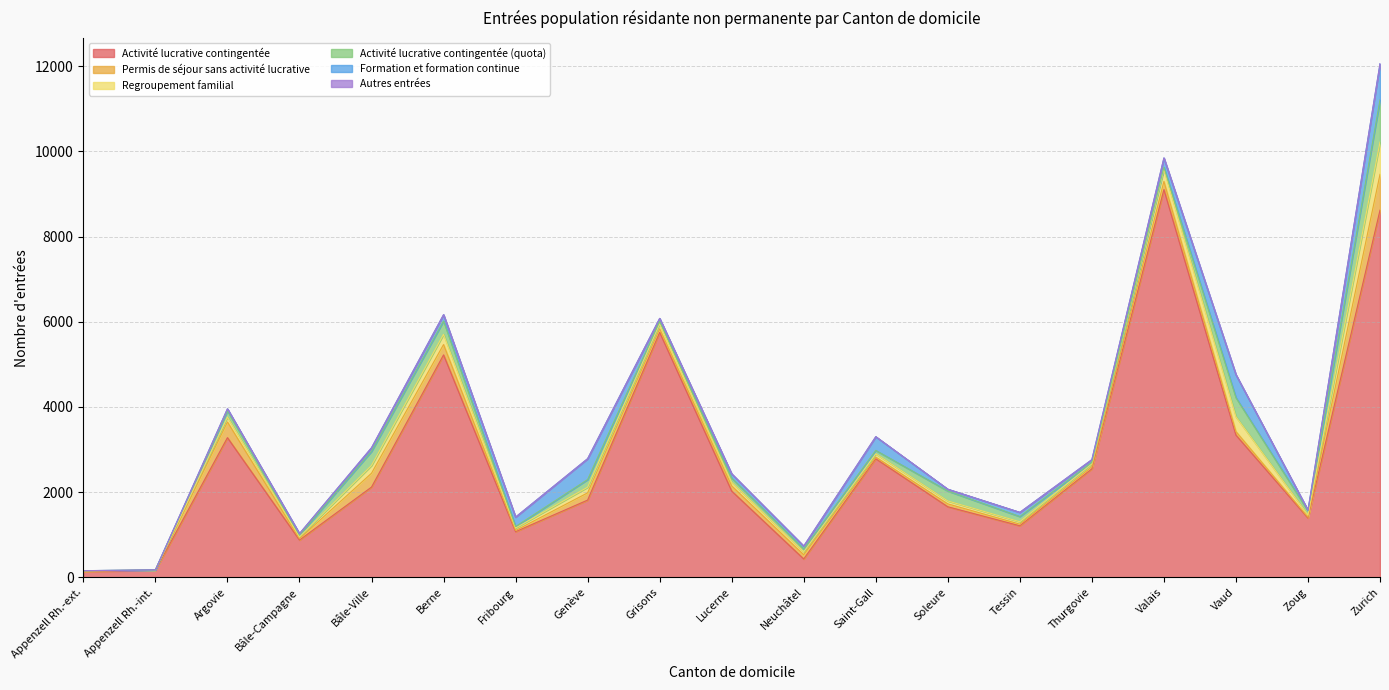

Reading right to left, list all the values displayed in this chart.

Activité lucrative contingentée: 8619	1393	3339	9102	2548	1211	1657	2784	432	2025	5750	1814	1073	5222	2119	876	3279	164	138
Permis de séjour sans activité lucrative: 841	20	84	192	48	38	68	39	99	122	85	170	27	243	325	32	368	5	12
Regroupement familial: 757	51	347	279	68	56	68	76	71	85	116	132	59	240	183	42	116	2	3
Activité lucrative contingentée (quota): 991	97	448	53	36	123	234	81	66	98	62	180	34	313	332	46	144	4	3
Formation et formation continue: 847	15	539	217	62	98	42	321	66	99	66	490	222	147	81	31	49	0	1
Autres entrées: 3	0	1	3	2	0	0	2	1	1	0	0	0	1	5	0	0	1	0